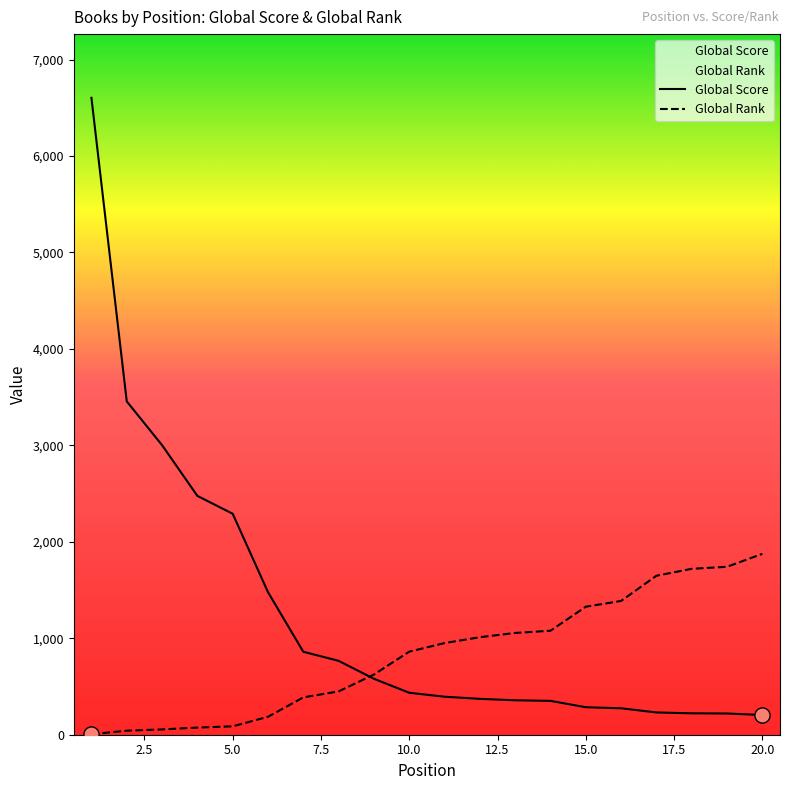

What are all the series names shown in the legend?

Global Score, Global Rank